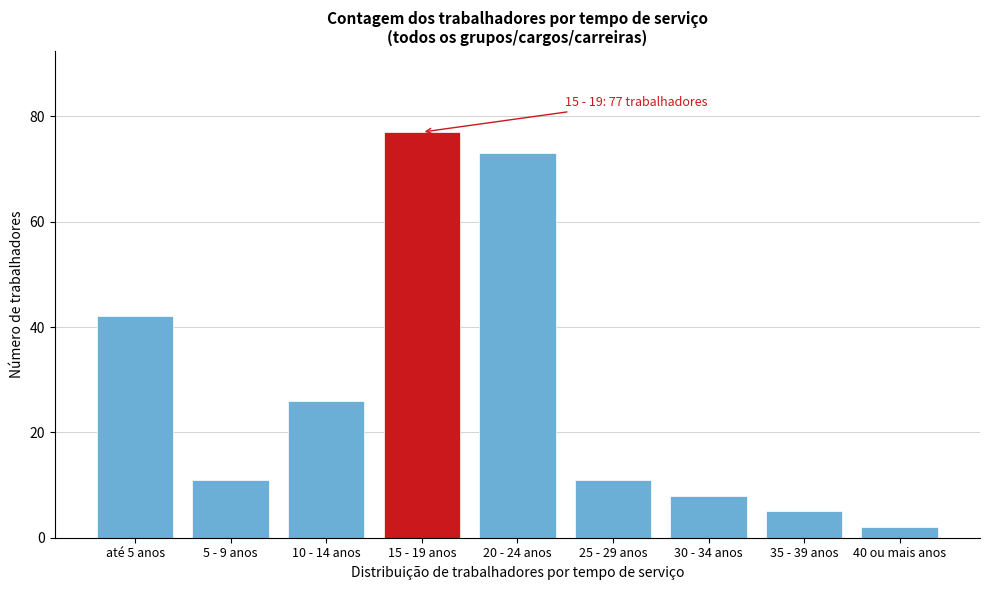

Reading left to right, what are all the values shown in this chart?

42	11	26	77	73	11	8	5	2